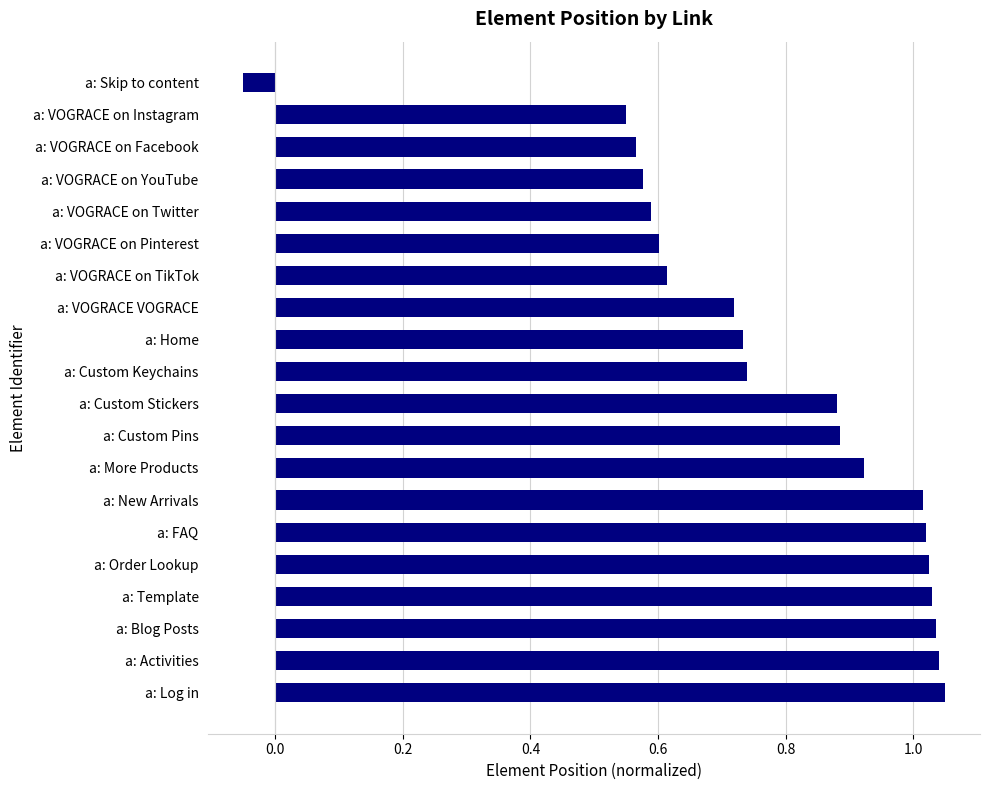

Which label corresponds to the smallest value in the chart?

a: Skip to content